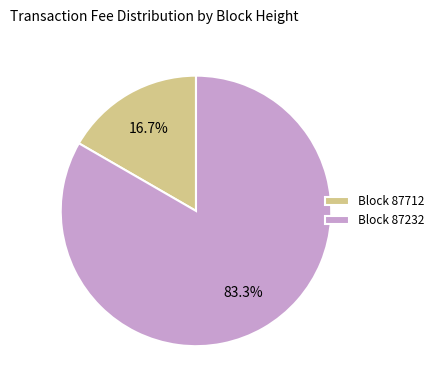

Between Block 87712 and Block 87232, which is larger?

Block 87232